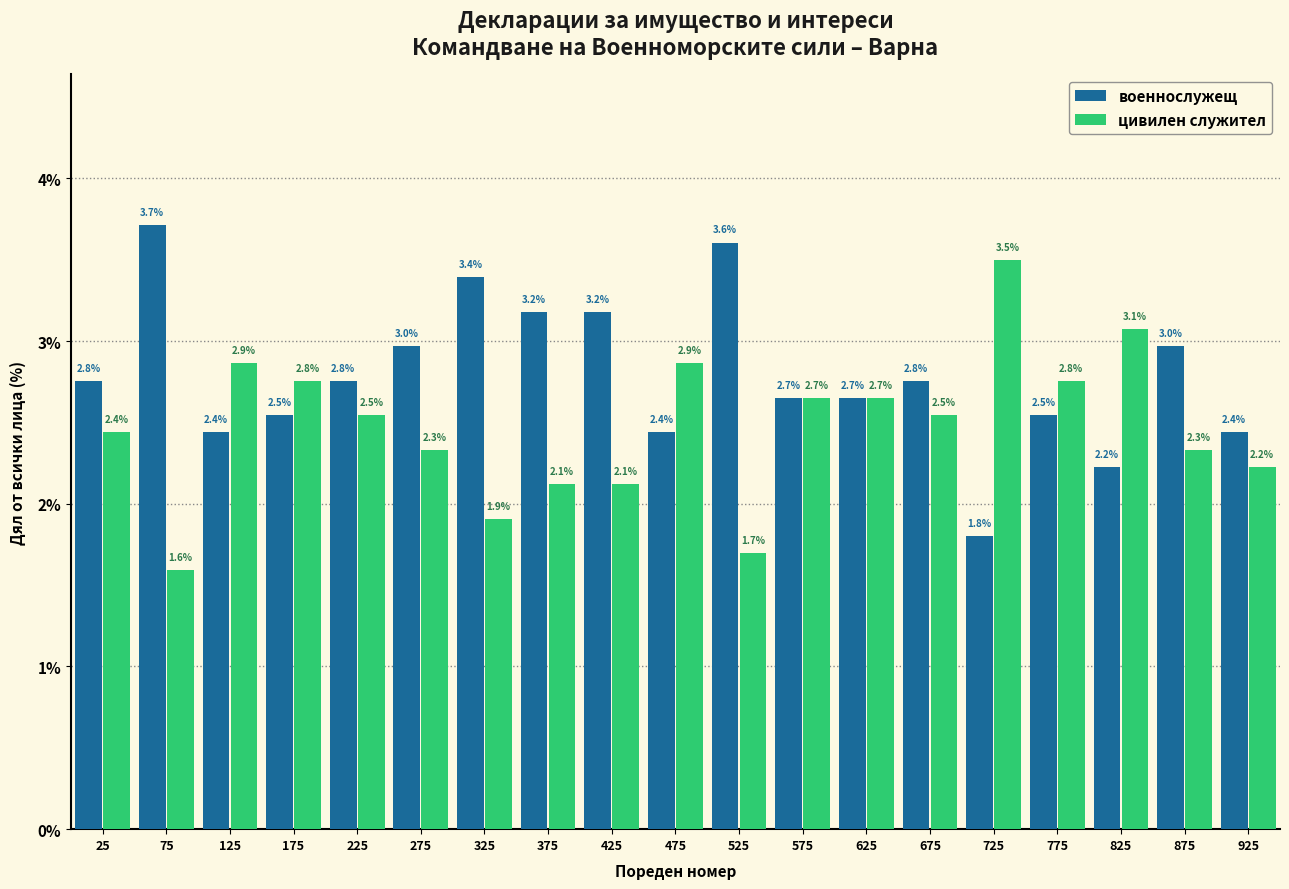

In the цивилен служител series, which range on the x-axis has the tallest bar?

700 to 750